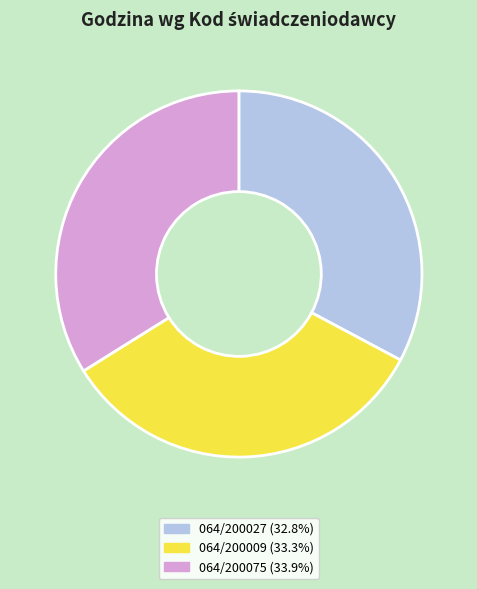

Between 064/200009 and 064/200027, which is larger?

064/200009